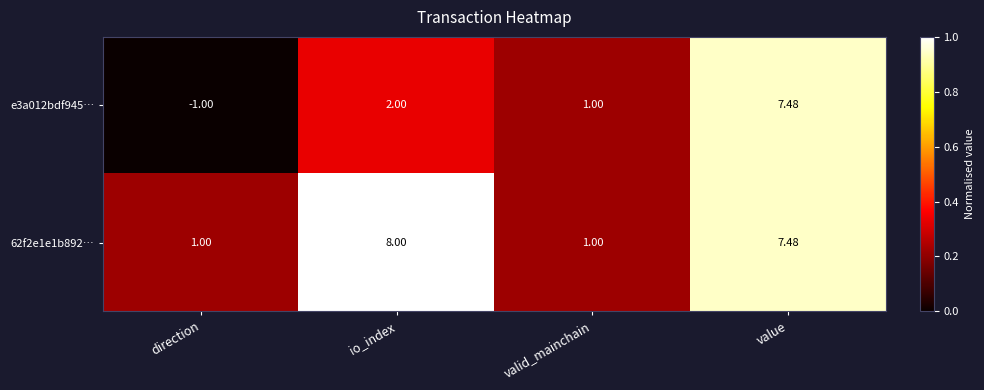

List the series in order of their overall mean, highest first.

62f2e1e1b892…, e3a012bdf945…